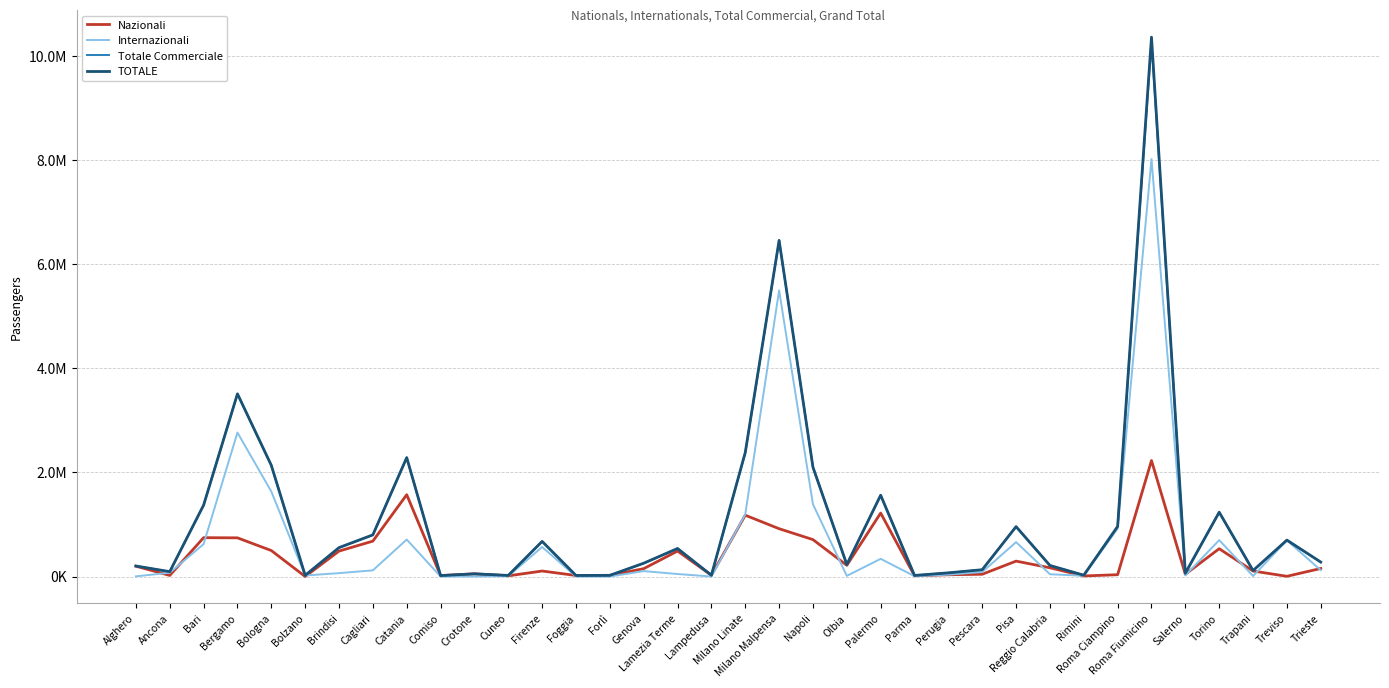

How many interior local valleys does the Internazionali series have?

9